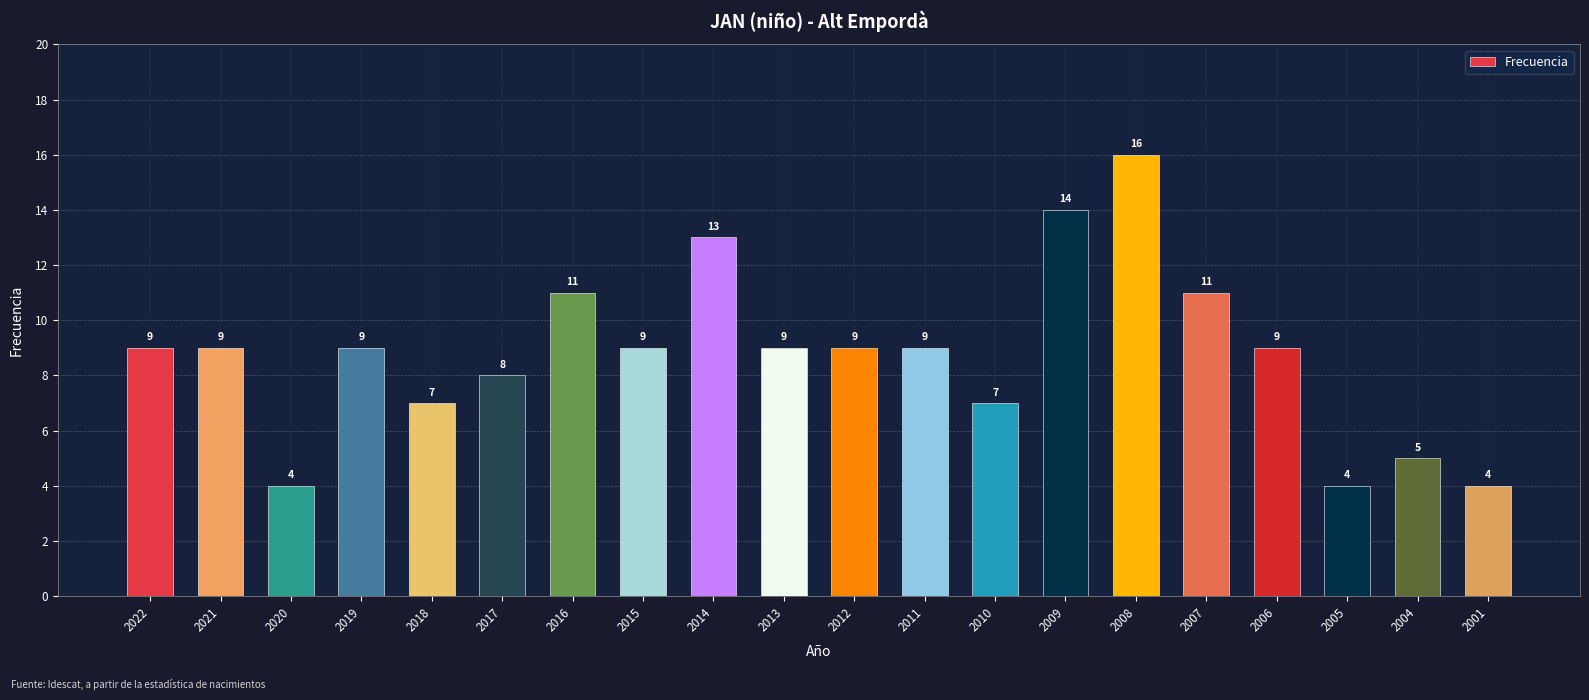

Read the value at 2012.

9